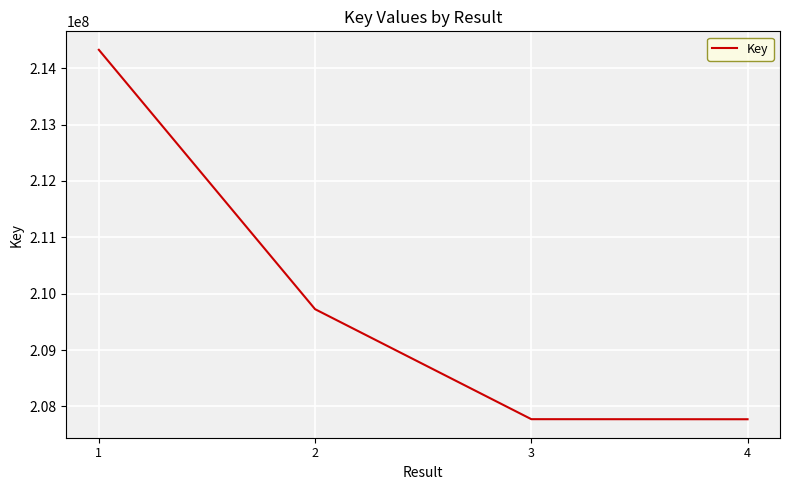

Which label corresponds to the largest value in the chart?

1